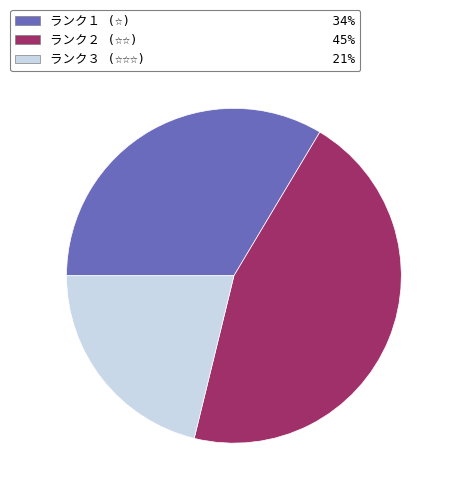

What percentage is NOT represented by ランク１ (☆)?

66.4%